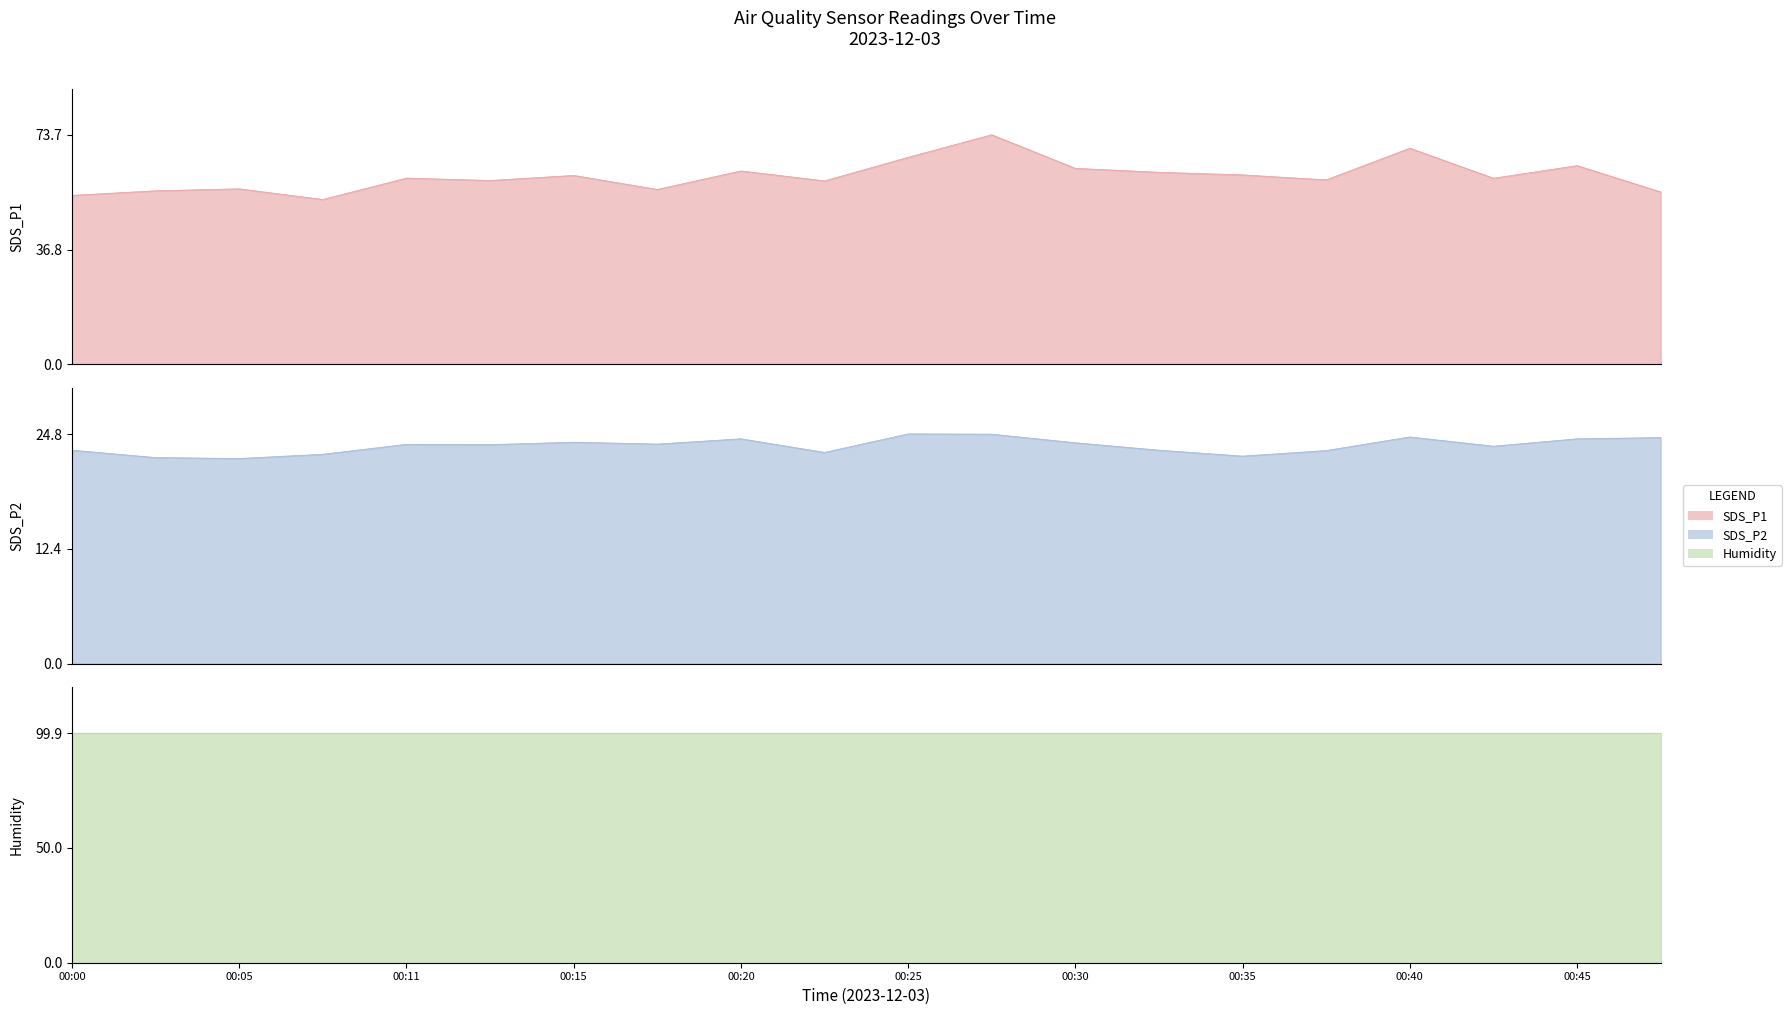

What value does the SDS_P2 series have at 00:35?

22.4